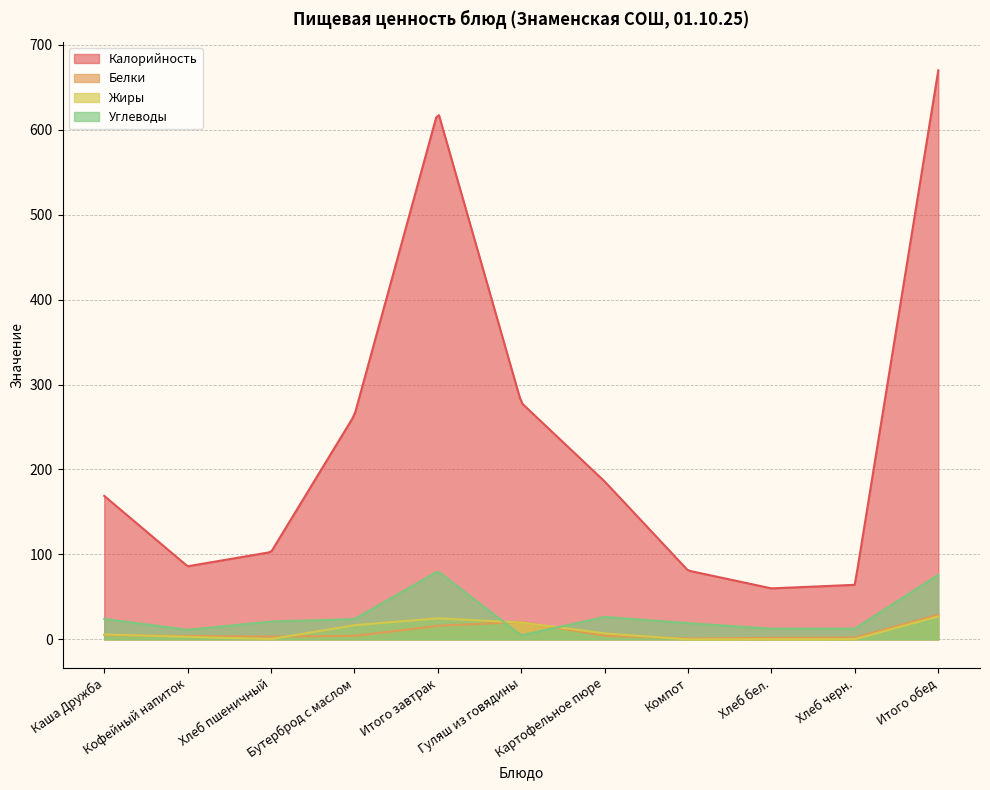

What is the sum of all Углеводы values?

7866.0